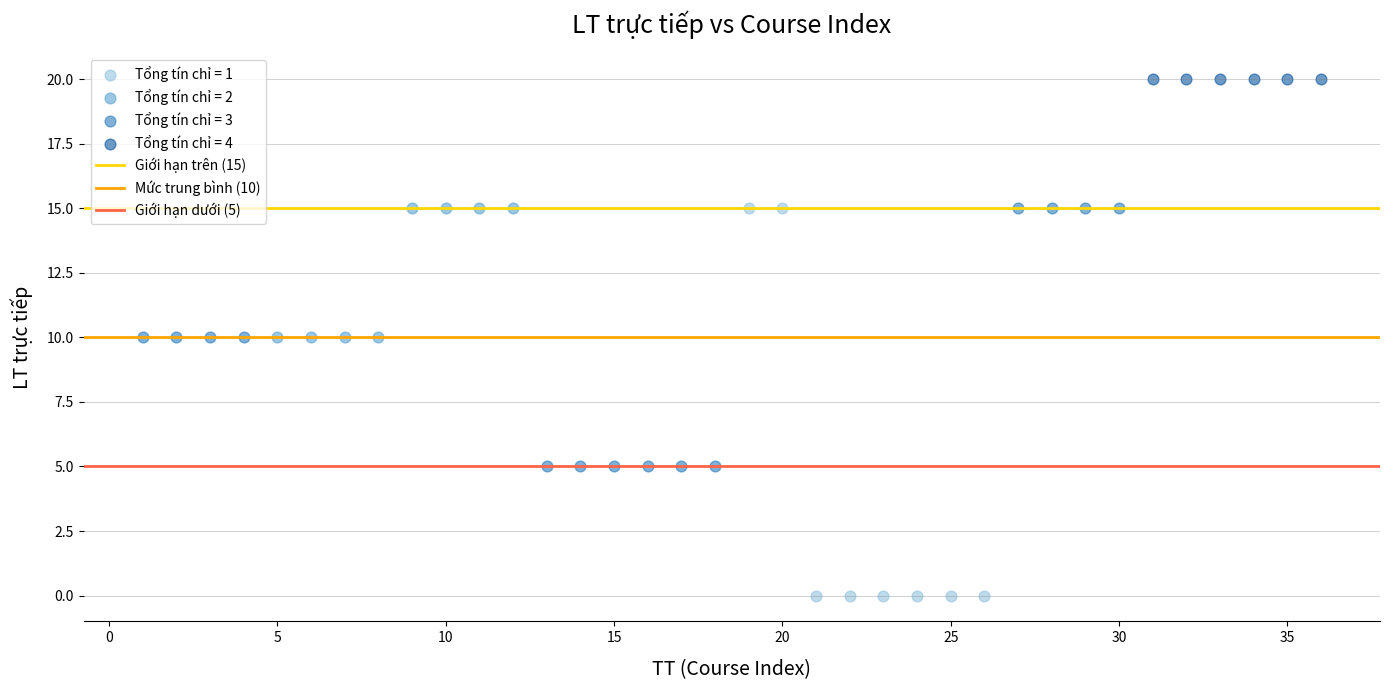

Which series contains the highest Y value?

Tổng tín chỉ = 4